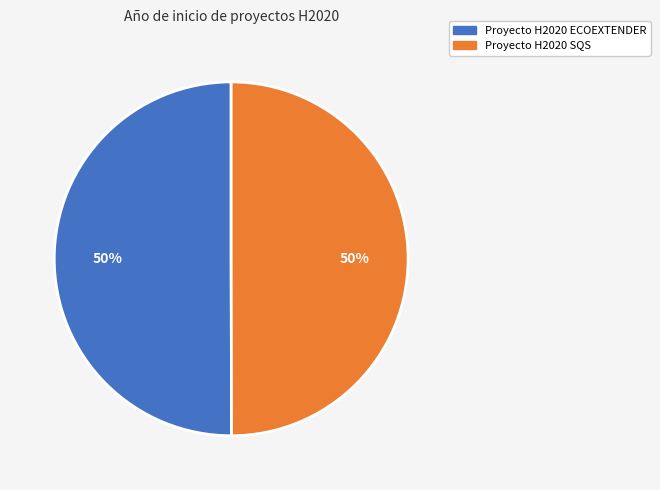

What is the ratio of the value at Proyecto H2020 ECOEXTENDER to the value at Proyecto H2020 SQS?

1.0